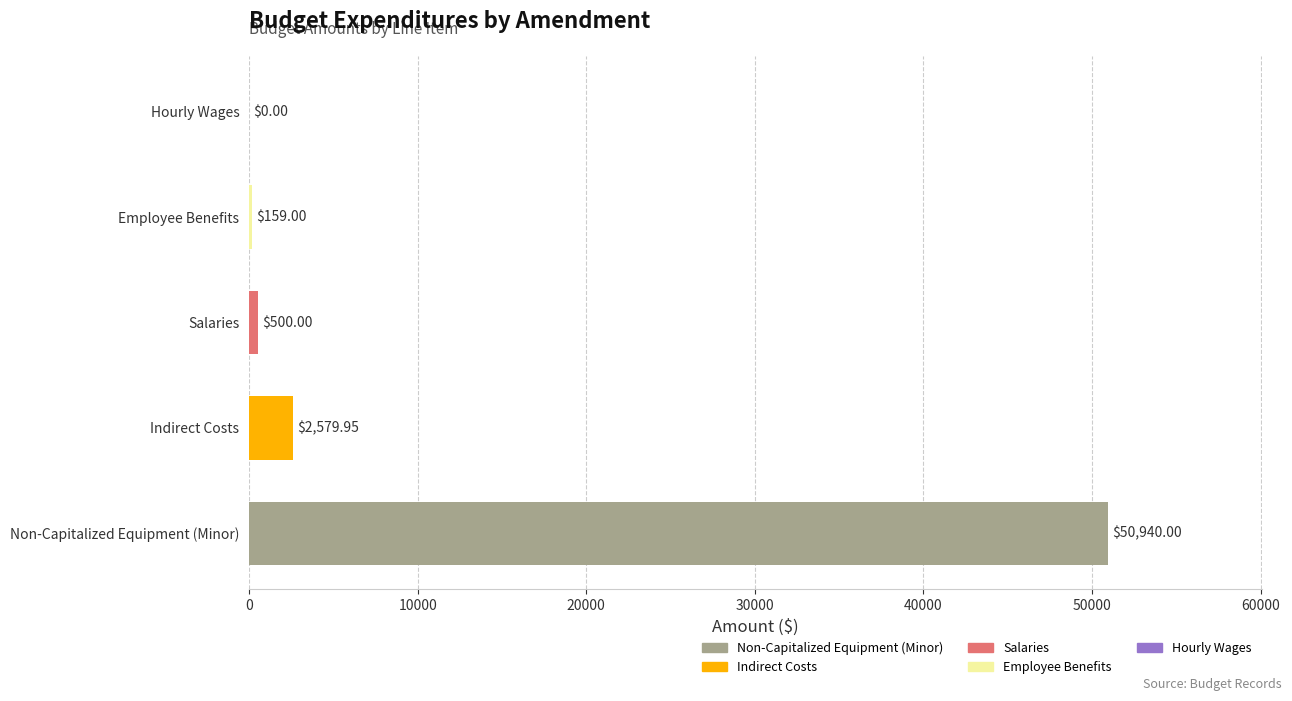

Between Salaries and Employee Benefits, which is larger?

Salaries